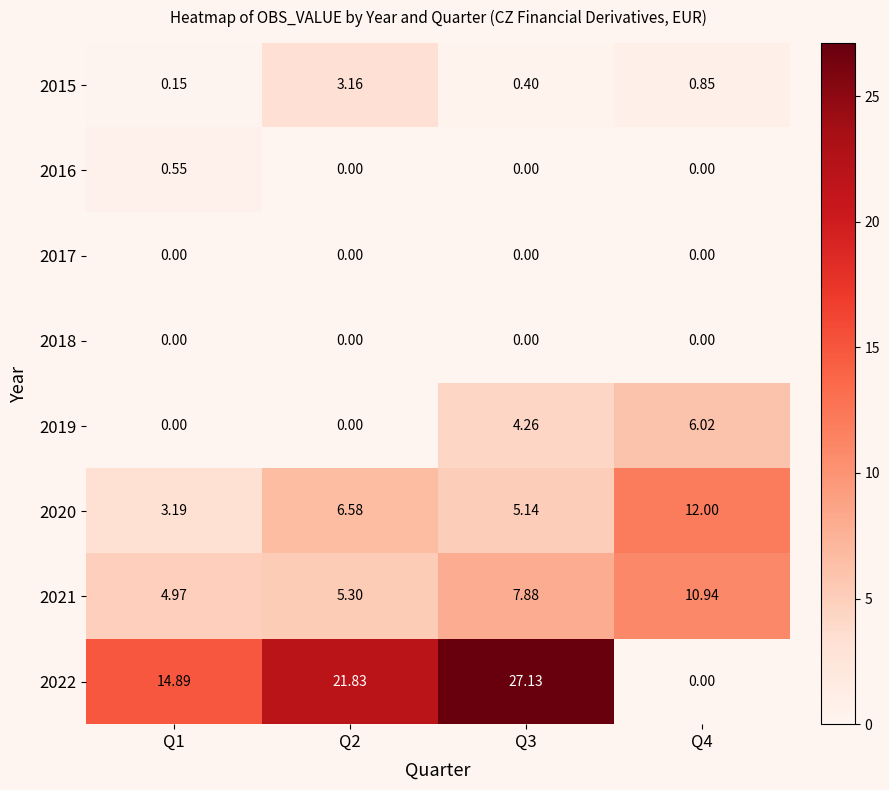

What is the spread (max minus min) of values at Q4?

12.0